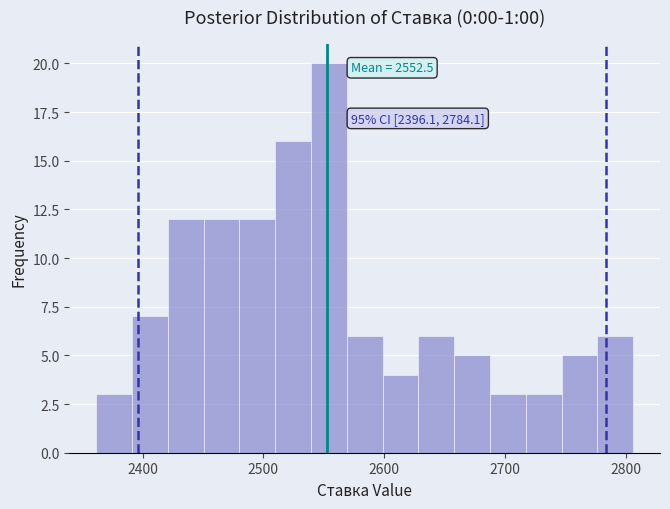

Around what value on the x-axis is the tallest bar? Give the approximate position of its centre, as read against the axis.

2550